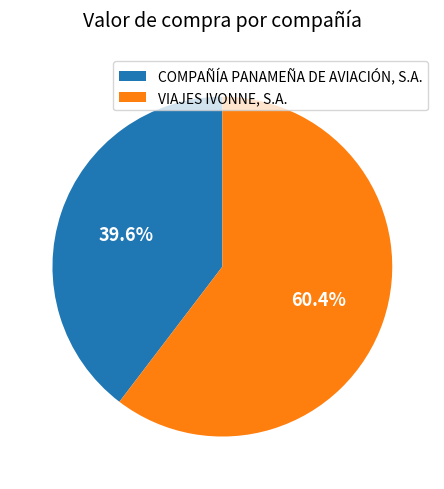

Count the number of slices in the pie.

2